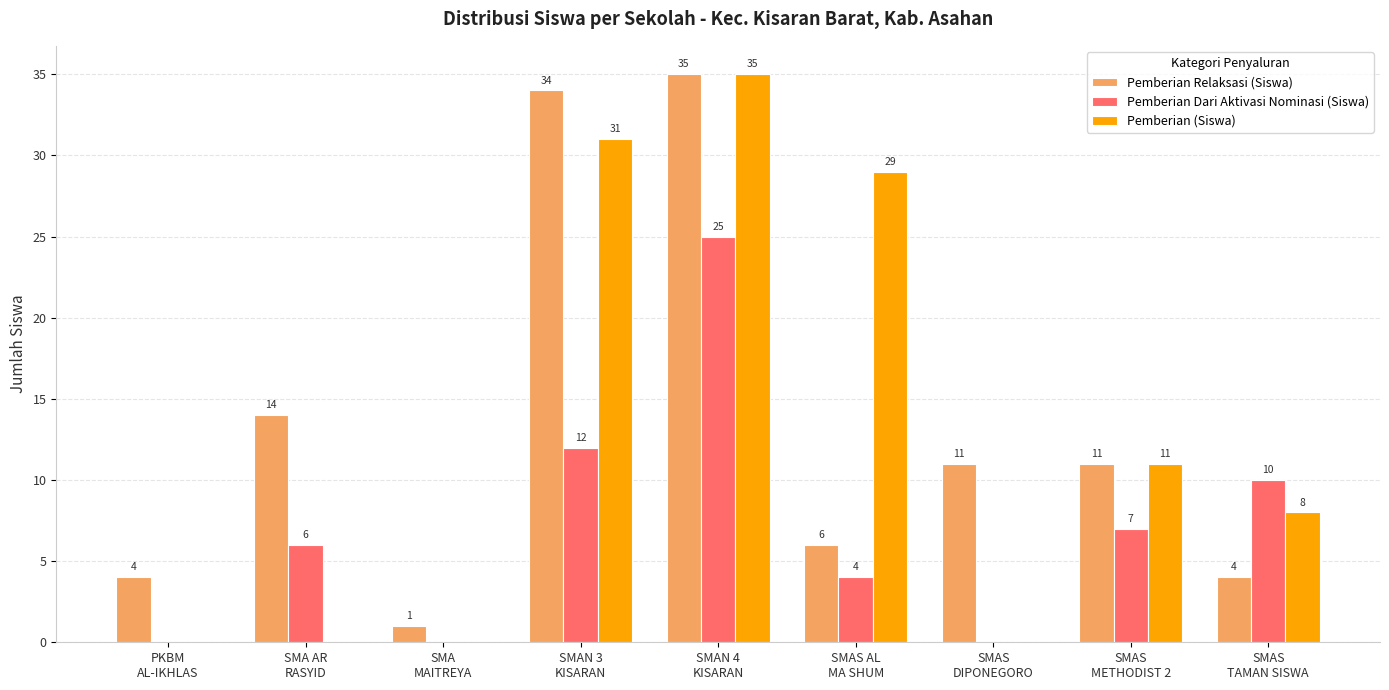

Reading left to right, extract all data points from this chart.

Pemberian Relaksasi (Siswa): PKBM
AL-IKHLAS=4	SMA AR
RASYID=14	SMA
MAITREYA=1	SMAN 3
KISARAN=34	SMAN 4
KISARAN=35	SMAS AL
MA SHUM=6	SMAS
DIPONEGORO=11	SMAS
METHODIST 2=11	SMAS
TAMAN SISWA=4
Pemberian Dari Aktivasi Nominasi (Siswa): PKBM
AL-IKHLAS=0	SMA AR
RASYID=6	SMA
MAITREYA=0	SMAN 3
KISARAN=12	SMAN 4
KISARAN=25	SMAS AL
MA SHUM=4	SMAS
DIPONEGORO=0	SMAS
METHODIST 2=7	SMAS
TAMAN SISWA=10
Pemberian (Siswa): PKBM
AL-IKHLAS=0	SMA AR
RASYID=0	SMA
MAITREYA=0	SMAN 3
KISARAN=31	SMAN 4
KISARAN=35	SMAS AL
MA SHUM=29	SMAS
DIPONEGORO=0	SMAS
METHODIST 2=11	SMAS
TAMAN SISWA=8